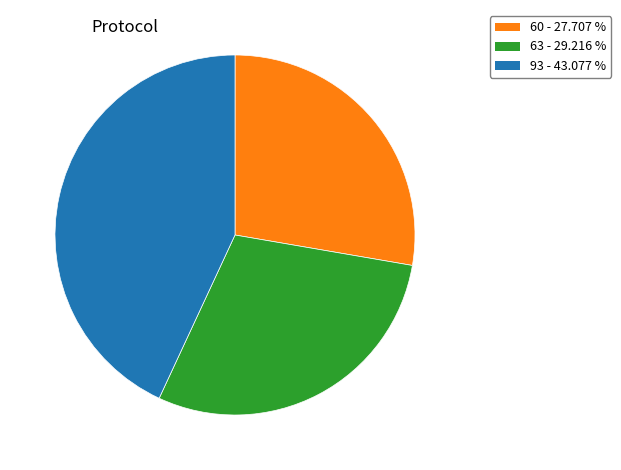

Which category has the smallest portion of the pie?

60 - 27.707 %